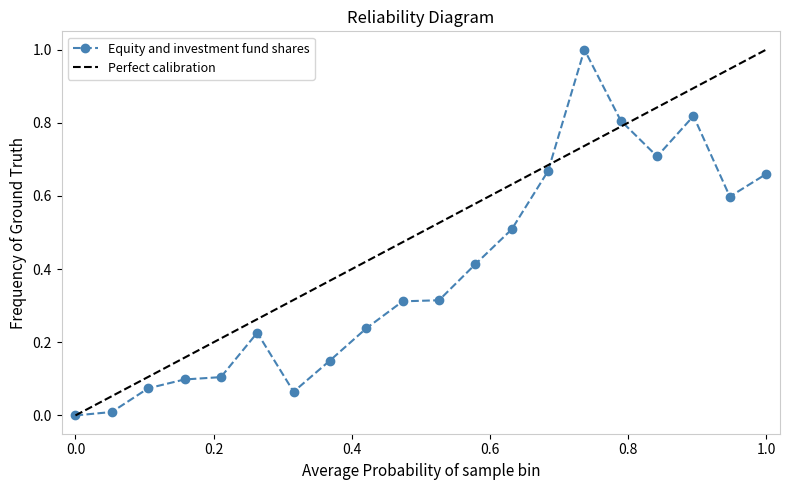

How many values are above zero?

19